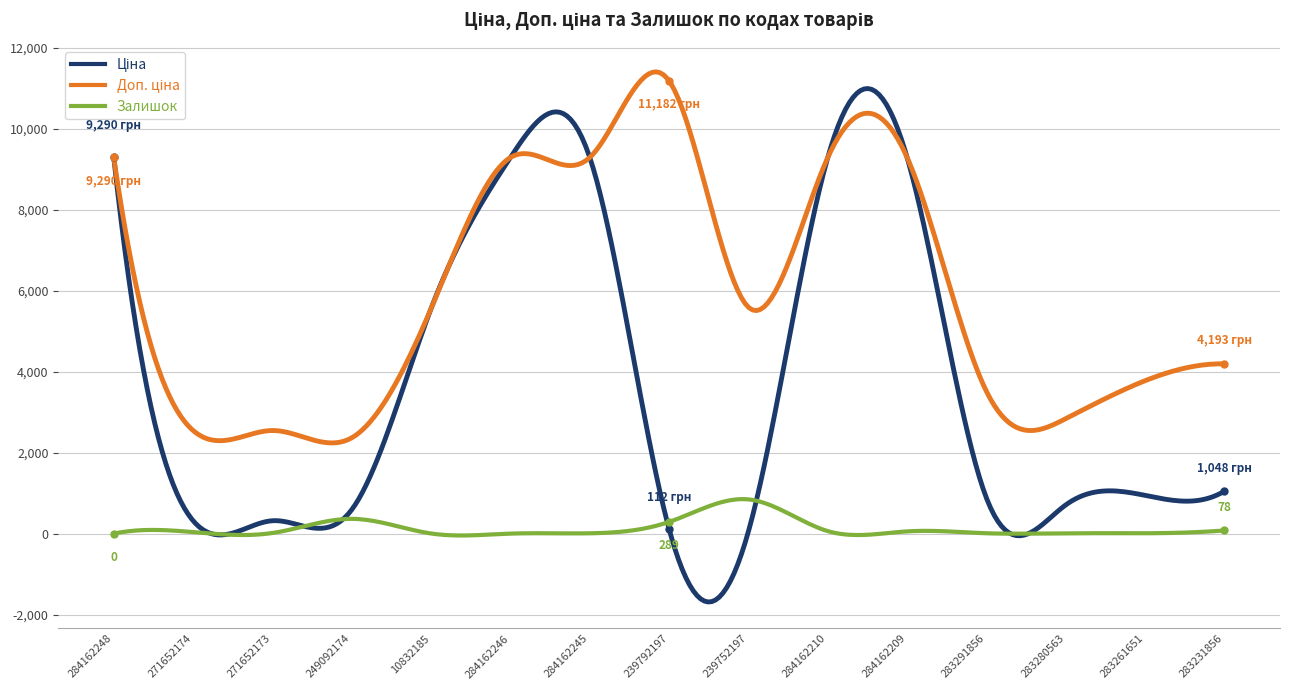

What is the smallest value displayed?

-1688.1